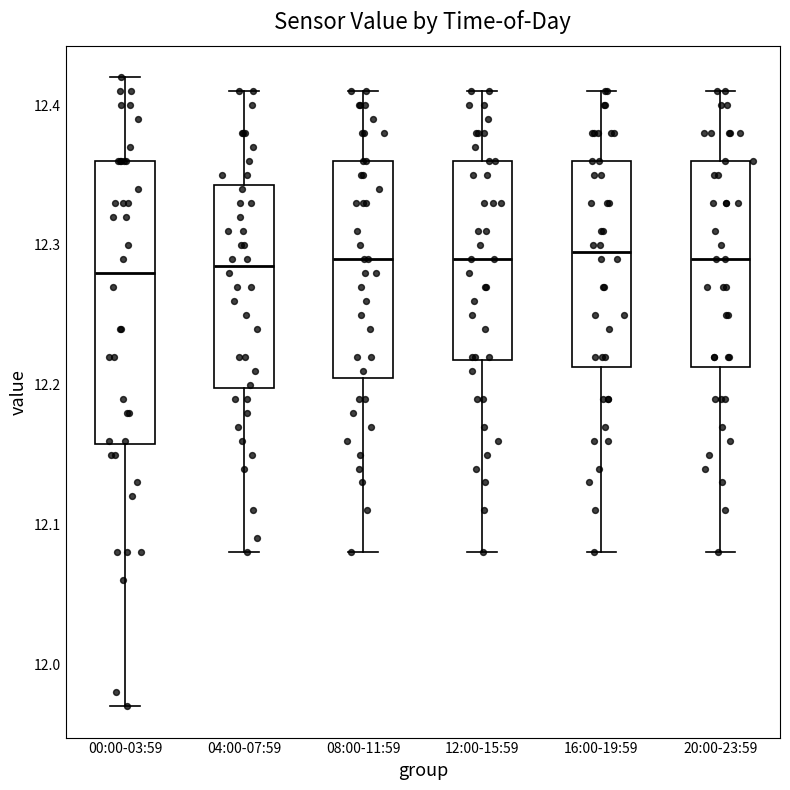

Where does the upper whisker of the box for 04:00-07:59 end on the y-axis? The values are not printed on the chart, so give them approximately, as read against the axis.

12.41